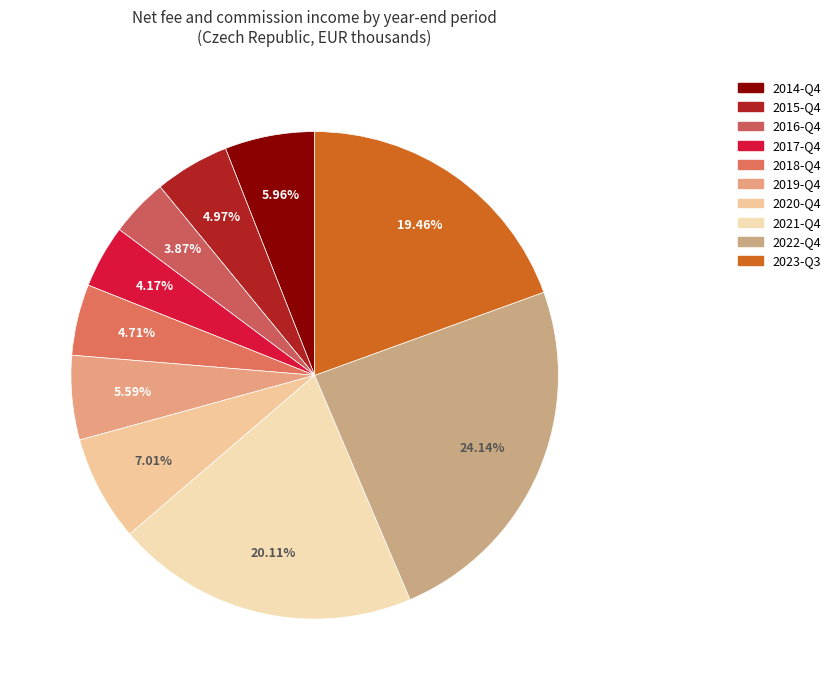

Rank the categories by value from lowest to highest.

2016-Q4, 2017-Q4, 2018-Q4, 2015-Q4, 2019-Q4, 2014-Q4, 2020-Q4, 2023-Q3, 2021-Q4, 2022-Q4